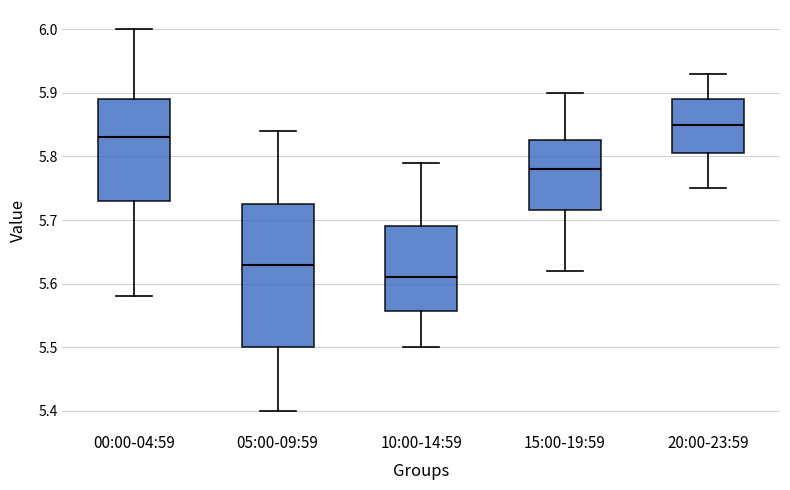

Where does the lower whisker of the box for 00:00-04:59 end on the y-axis? The values are not printed on the chart, so give them approximately, as read against the axis.

5.58